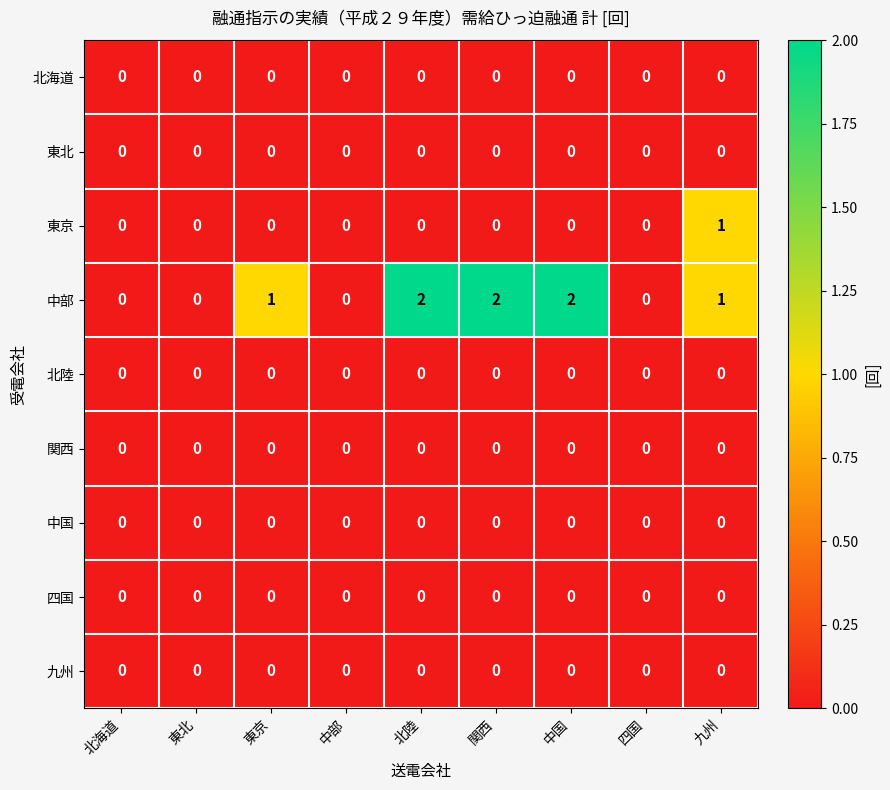

What is the total value across all series at 九州?

2